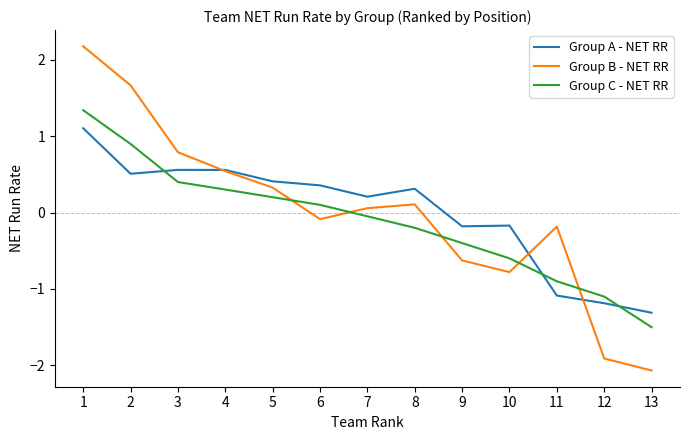

Does the chart display data point markers on the line(s)?

No